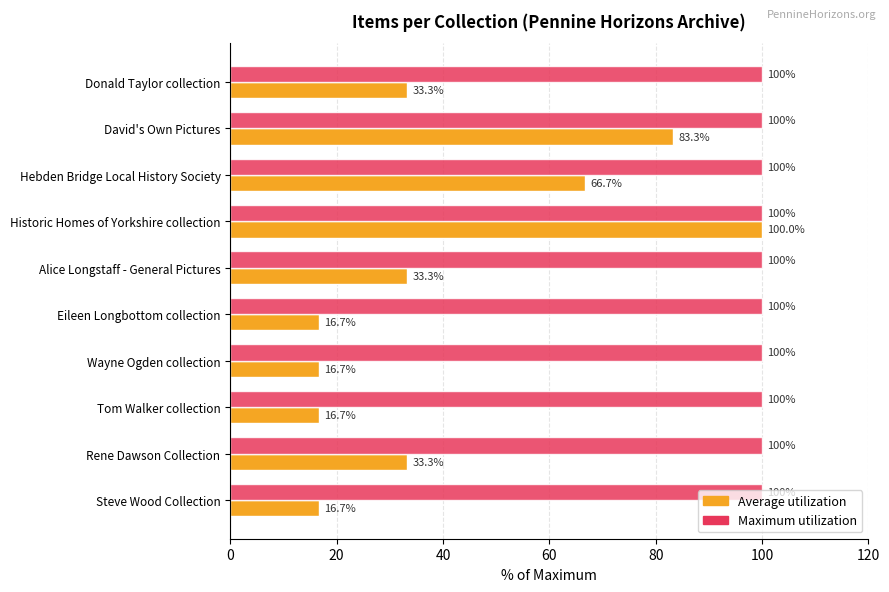

Which series has the largest range (max minus min)?

Average utilization